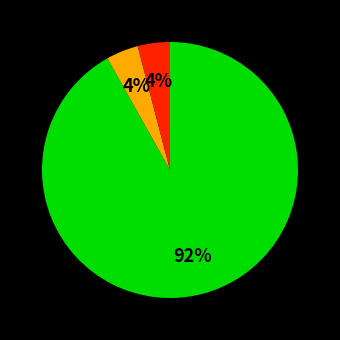

To the nearest percent, what is the difference between the largest and smallest slice percentages?

88%